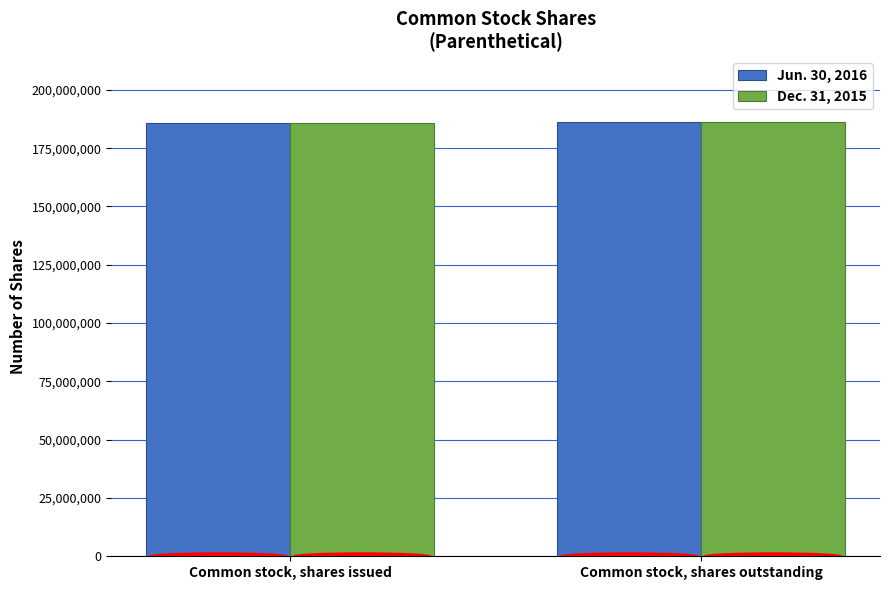

Rank the series at Common stock, shares outstanding from lowest to highest value.

Jun. 30, 2016, Dec. 31, 2015